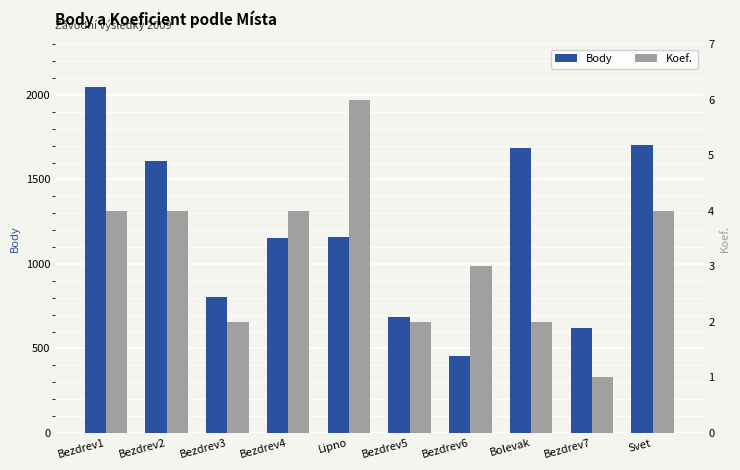

At which label is Body closest to 1250?

Lipno